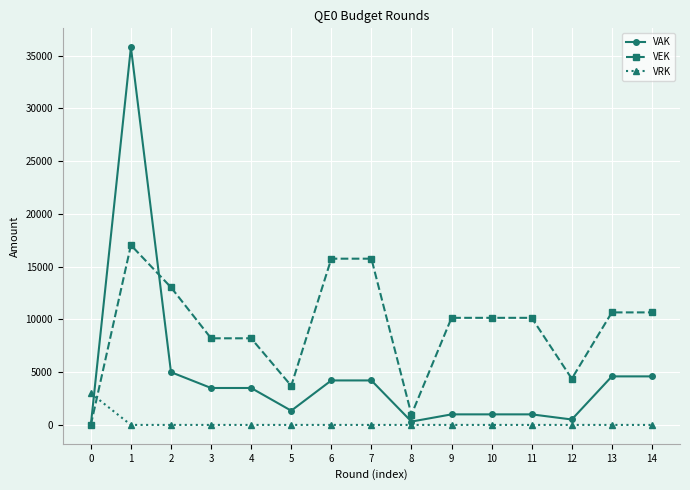

What is the difference between the maximum and minimum values in the VRK series?

3000